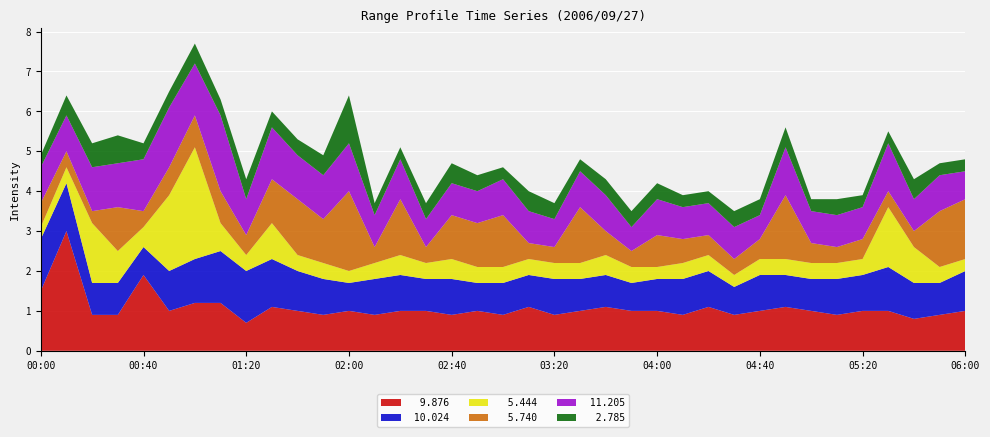

Reading left to right, extract all data points from this chart.

  9.876: 00:00=1.5	00:10=3.0	00:20=0.9	00:30=0.9	00:40=1.9	00:50=1.0	01:00=1.2	01:10=1.2	01:20=0.7	01:30=1.1	01:40=1.0	01:50=0.9	02:00=1.0	02:10=0.9	02:20=1.0	02:30=1.0	02:40=0.9	02:50=1.0	03:00=0.9	03:10=1.1	03:20=0.9	03:30=1.0	03:40=1.1	03:50=1.0	04:00=1.0	04:10=0.9	04:20=1.1	04:30=0.9	04:40=1.0	04:50=1.1	05:00=1.0	05:10=0.9	05:20=1.0	05:30=1.0	05:40=0.8	05:50=0.9	06:00=1.0
 10.024: 00:00=1.3	00:10=1.2	00:20=0.8	00:30=0.8	00:40=0.7	00:50=1.0	01:00=1.1	01:10=1.3	01:20=1.3	01:30=1.2	01:40=1.0	01:50=0.9	02:00=0.7	02:10=0.9	02:20=0.9	02:30=0.8	02:40=0.9	02:50=0.7	03:00=0.8	03:10=0.8	03:20=0.9	03:30=0.8	03:40=0.8	03:50=0.7	04:00=0.8	04:10=0.9	04:20=0.9	04:30=0.7	04:40=0.9	04:50=0.8	05:00=0.8	05:10=0.9	05:20=0.9	05:30=1.1	05:40=0.9	05:50=0.8	06:00=1.0
  5.444: 00:00=0.3	00:10=0.4	00:20=1.5	00:30=0.8	00:40=0.5	00:50=1.9	01:00=2.8	01:10=0.7	01:20=0.4	01:30=0.9	01:40=0.4	01:50=0.4	02:00=0.3	02:10=0.4	02:20=0.5	02:30=0.4	02:40=0.5	02:50=0.4	03:00=0.4	03:10=0.4	03:20=0.4	03:30=0.4	03:40=0.5	03:50=0.4	04:00=0.3	04:10=0.4	04:20=0.4	04:30=0.3	04:40=0.4	04:50=0.4	05:00=0.4	05:10=0.4	05:20=0.4	05:30=1.5	05:40=0.9	05:50=0.4	06:00=0.3
  5.740: 00:00=0.6	00:10=0.4	00:20=0.3	00:30=1.1	00:40=0.4	00:50=0.7	01:00=0.8	01:10=0.8	01:20=0.5	01:30=1.1	01:40=1.4	01:50=1.1	02:00=2.0	02:10=0.4	02:20=1.4	02:30=0.4	02:40=1.1	02:50=1.1	03:00=1.3	03:10=0.4	03:20=0.4	03:30=1.4	03:40=0.6	03:50=0.4	04:00=0.8	04:10=0.6	04:20=0.5	04:30=0.4	04:40=0.5	04:50=1.6	05:00=0.5	05:10=0.4	05:20=0.5	05:30=0.4	05:40=0.4	05:50=1.4	06:00=1.5
 11.205: 00:00=0.9	00:10=0.9	00:20=1.1	00:30=1.1	00:40=1.3	00:50=1.5	01:00=1.3	01:10=1.9	01:20=0.9	01:30=1.3	01:40=1.1	01:50=1.1	02:00=1.2	02:10=0.8	02:20=1.0	02:30=0.7	02:40=0.8	02:50=0.8	03:00=0.9	03:10=0.8	03:20=0.7	03:30=0.9	03:40=0.9	03:50=0.6	04:00=0.9	04:10=0.8	04:20=0.8	04:30=0.8	04:40=0.6	04:50=1.2	05:00=0.8	05:10=0.8	05:20=0.8	05:30=1.2	05:40=0.8	05:50=0.9	06:00=0.7
  2.785: 00:00=0.3	00:10=0.5	00:20=0.6	00:30=0.7	00:40=0.4	00:50=0.4	01:00=0.5	01:10=0.4	01:20=0.5	01:30=0.4	01:40=0.4	01:50=0.5	02:00=1.2	02:10=0.3	02:20=0.3	02:30=0.4	02:40=0.5	02:50=0.4	03:00=0.3	03:10=0.5	03:20=0.4	03:30=0.3	03:40=0.4	03:50=0.4	04:00=0.4	04:10=0.3	04:20=0.3	04:30=0.4	04:40=0.4	04:50=0.5	05:00=0.3	05:10=0.4	05:20=0.3	05:30=0.3	05:40=0.5	05:50=0.3	06:00=0.3